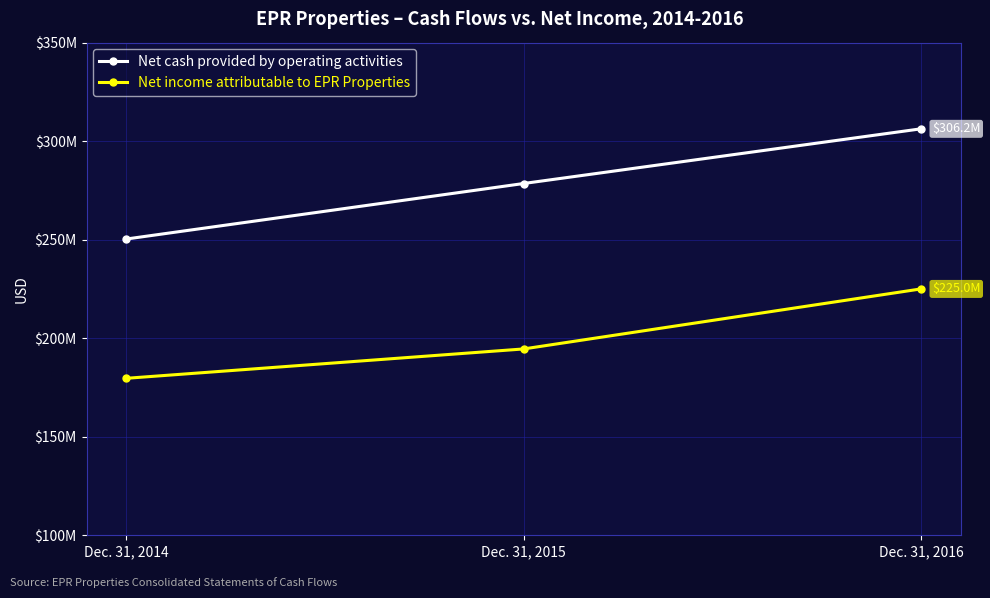

The Net cash provided by operating activities series shows 435279155 at Dec. 31, 2015. True or false?

False